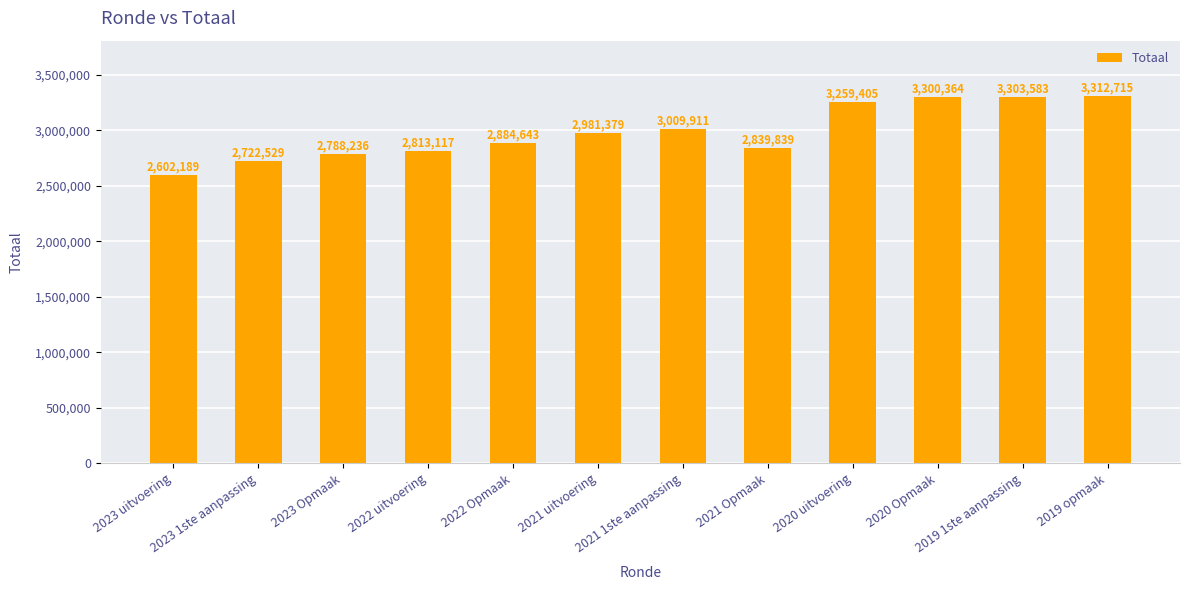

True or false: the data shows 3300364 at 2020 Opmaak.

True